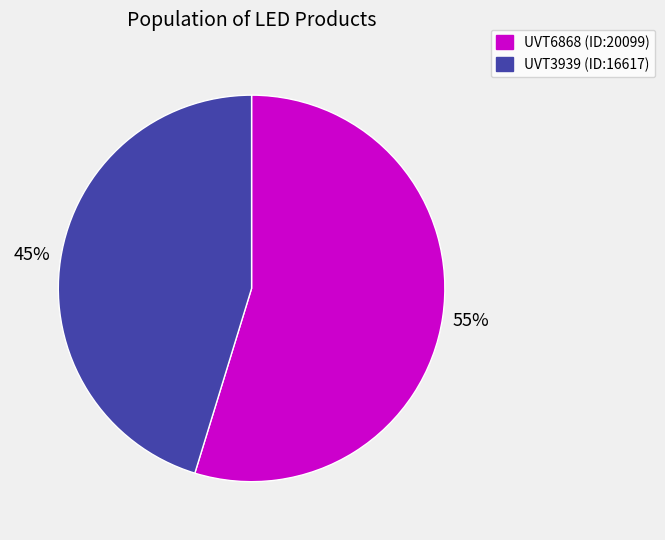

To the nearest percent, what portion does UVT6868 (ID:20099) represent?

55%